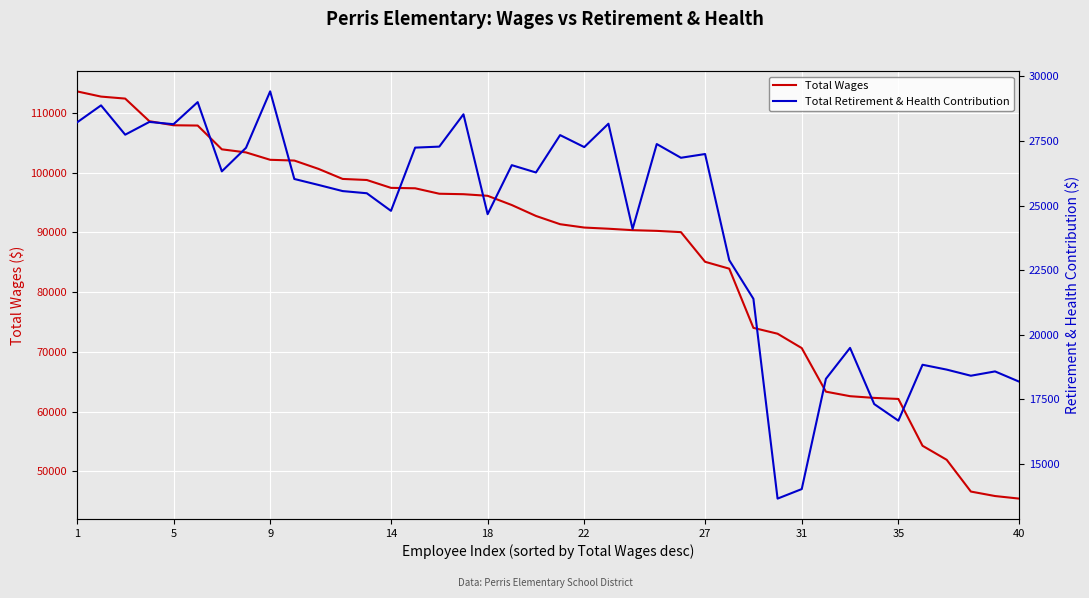

How many interior local valleys does the Total Retirement & Health Contribution series have?

12